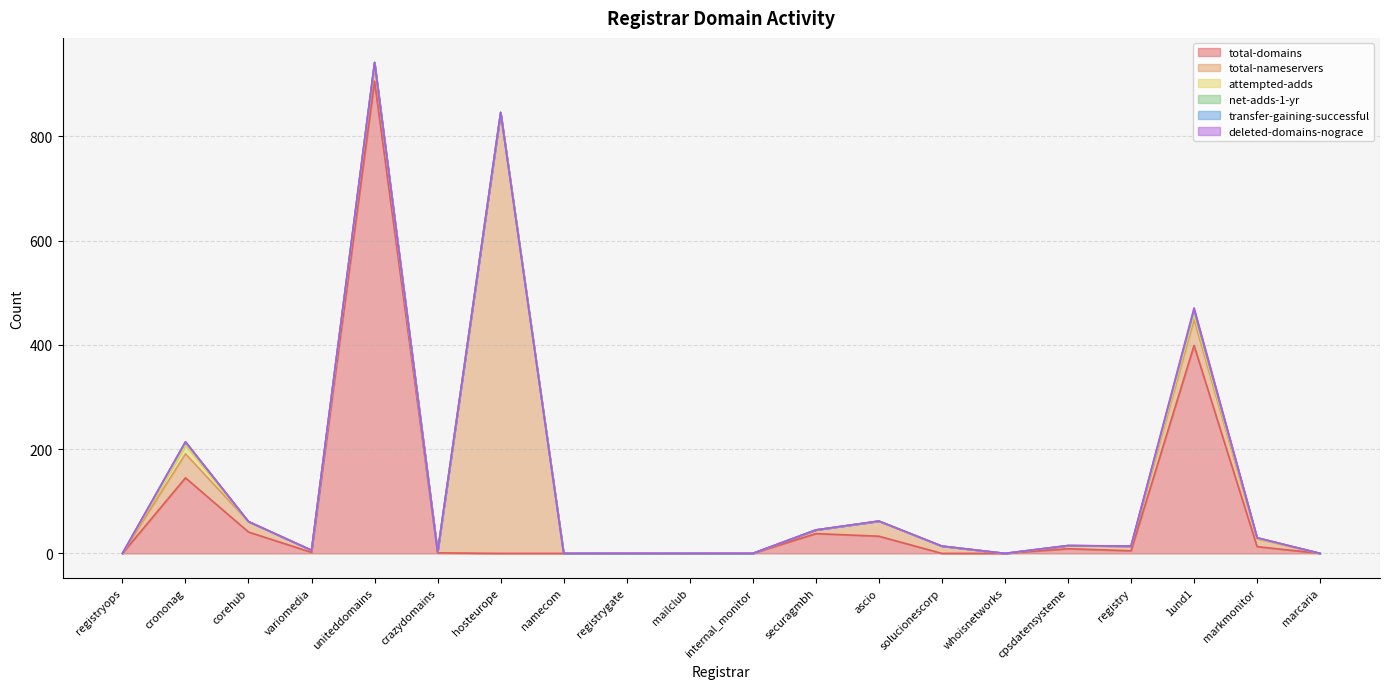

Reading right to left, list all the values displayed in this chart.

total-domains: 0	13	399	5	9	0	0	33	38	0	0	0	0	0	1	906	2	41	145	0
total-nameservers: 0	15	50	9	6	0	14	29	7	0	0	0	0	846	2	32	4	20	46	0
attempted-adds: 0	1	9	0	0	0	0	0	0	0	0	0	0	0	0	2	0	0	16	0
net-adds-1-yr: 0	1	9	0	0	0	0	0	0	0	0	0	0	0	0	2	0	0	7	0
transfer-gaining-successful: 0	0	0	0	0	0	0	0	0	0	0	0	0	0	0	0	0	0	0	0
deleted-domains-nograce: 0	0	4	0	0	0	0	0	0	0	0	0	0	0	0	0	0	0	0	0